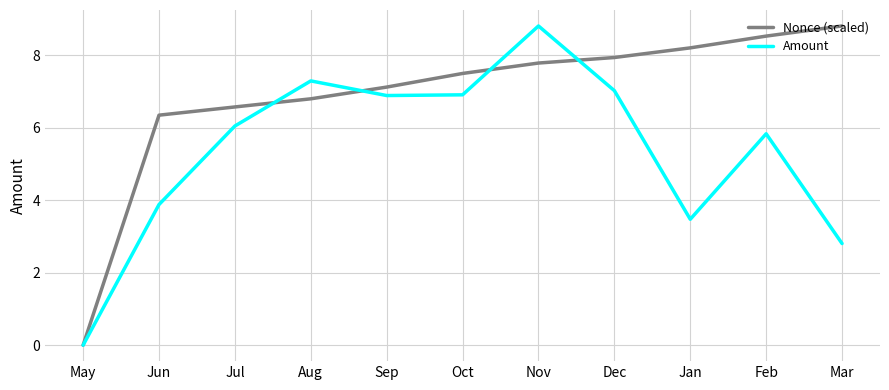

What is the sum of the Amount values at Mar and Sep?

9.7